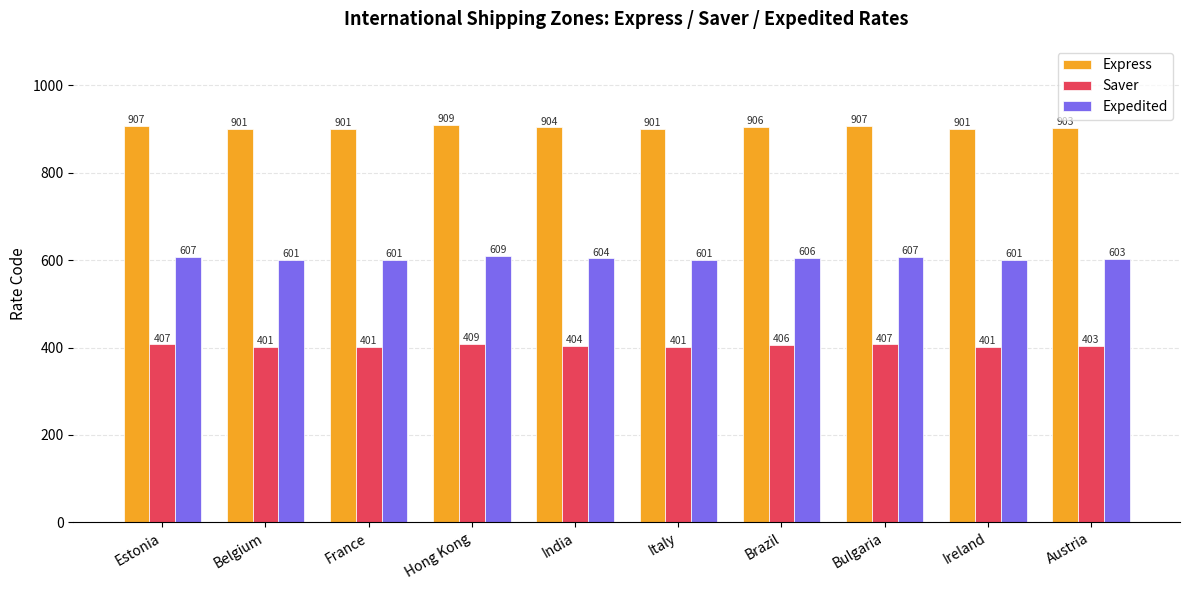

True or false: Saver has a value of 403 at Austria.

True